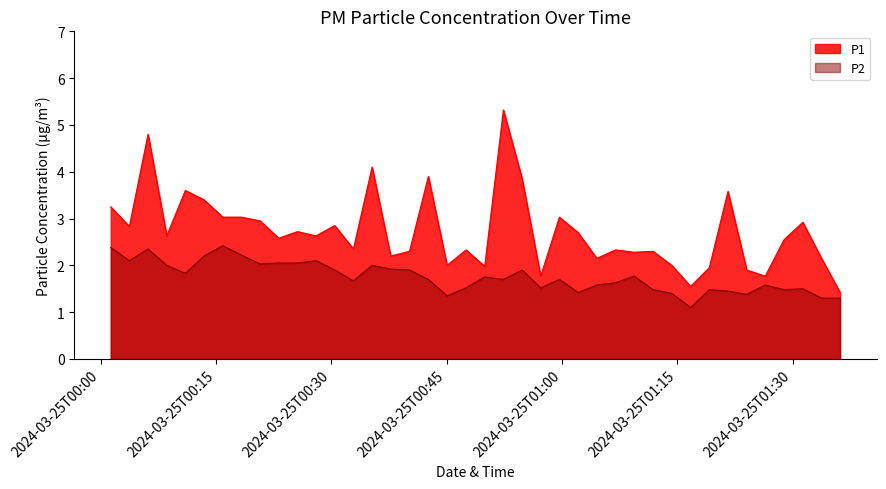

True or false: P1 and P2 cross at least once.

False